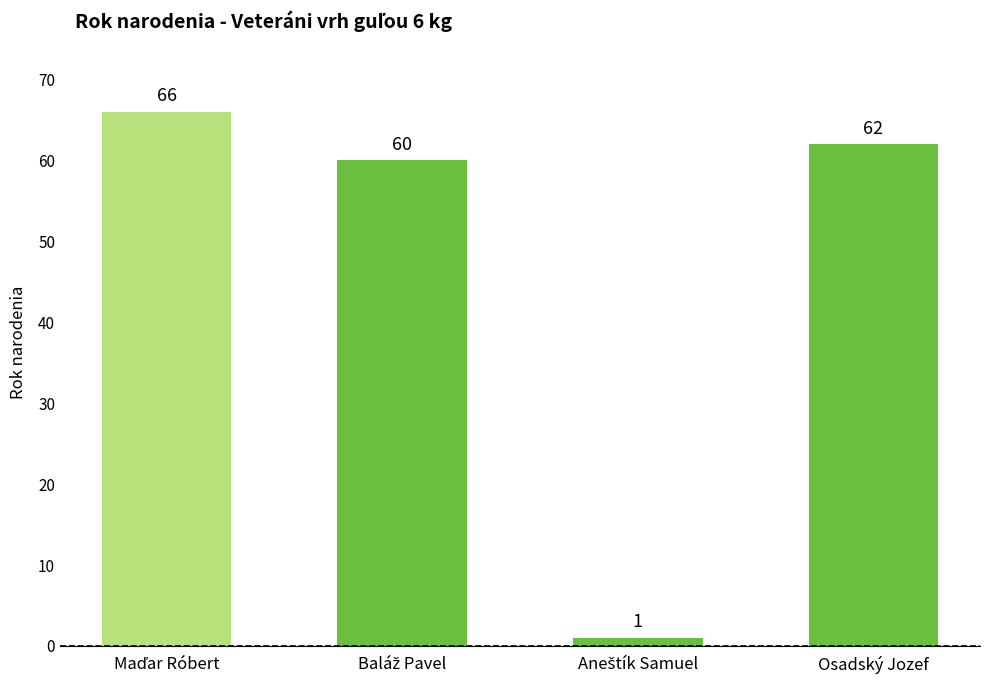

What is the maximum value shown in the chart?

66